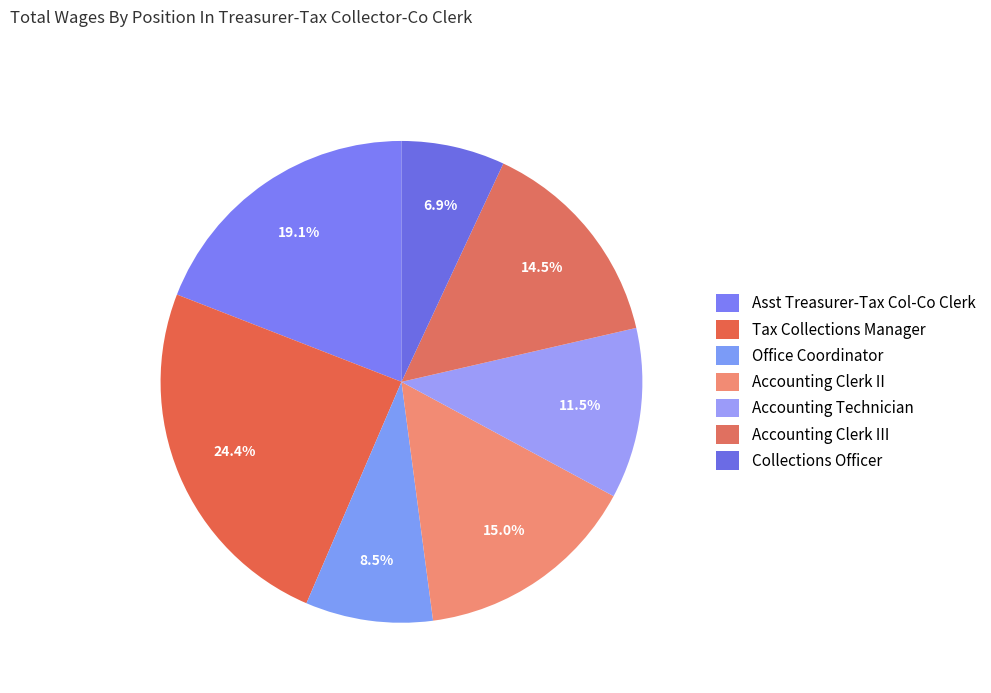

Which slice is the largest?

Tax Collections Manager